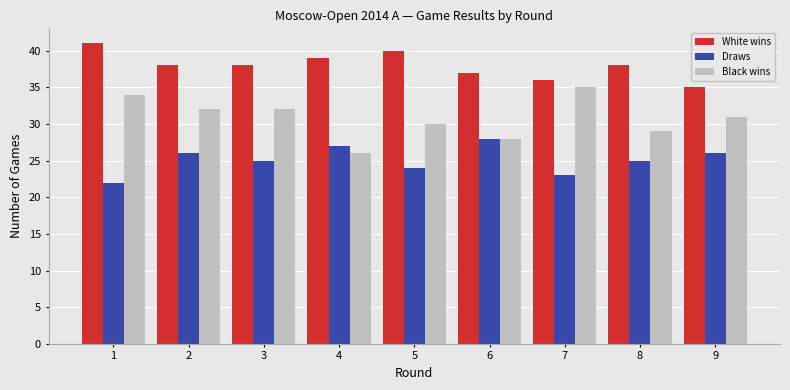

Count the Black wins values in the range 29 to 32.

5